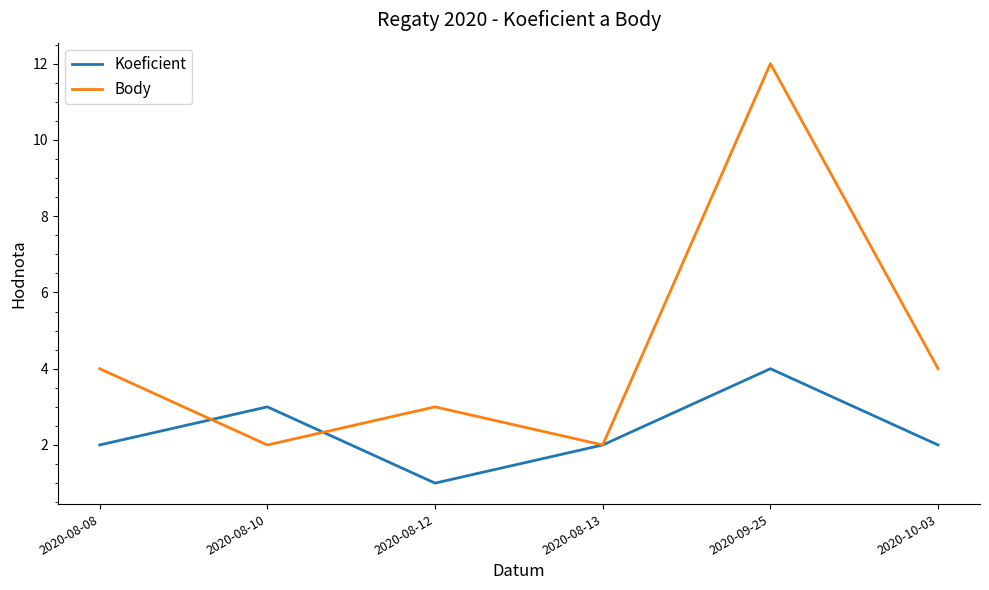

How many distinct data groups are displayed?

2